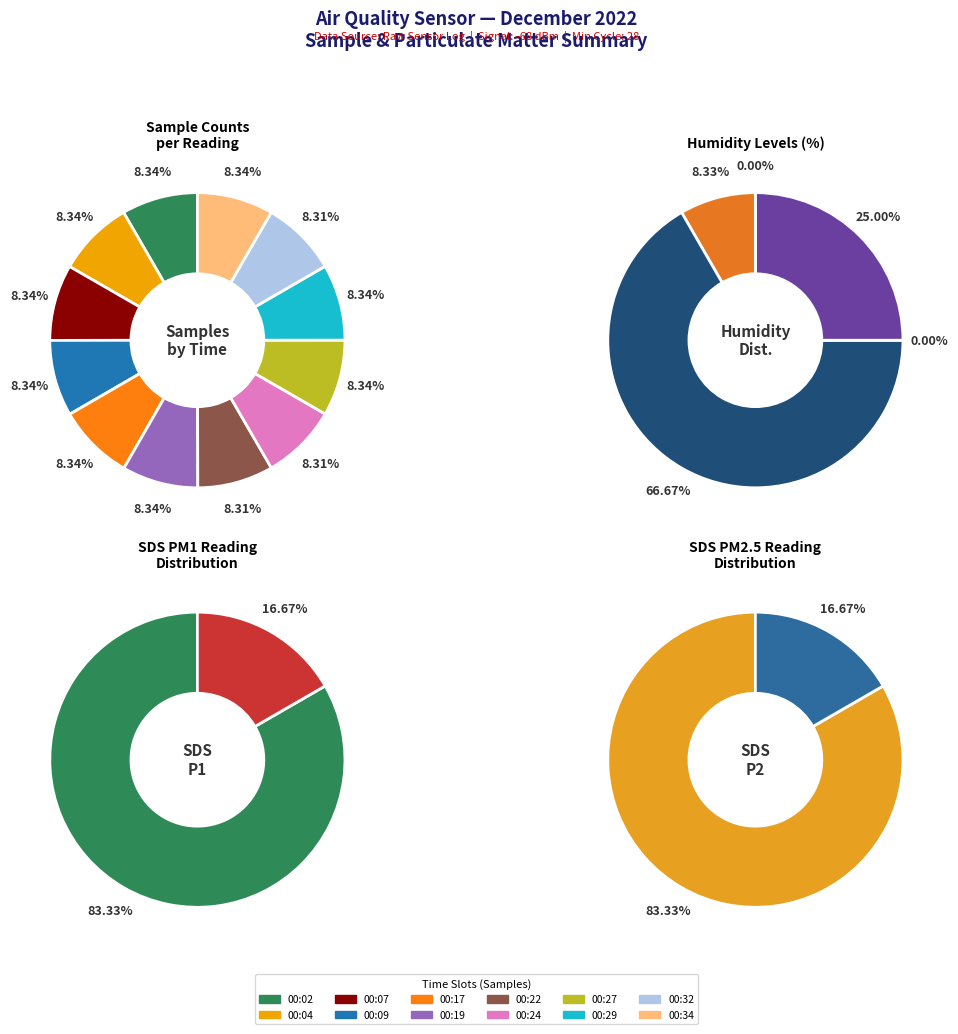

What is the smallest slice in the pie chart?

00:32